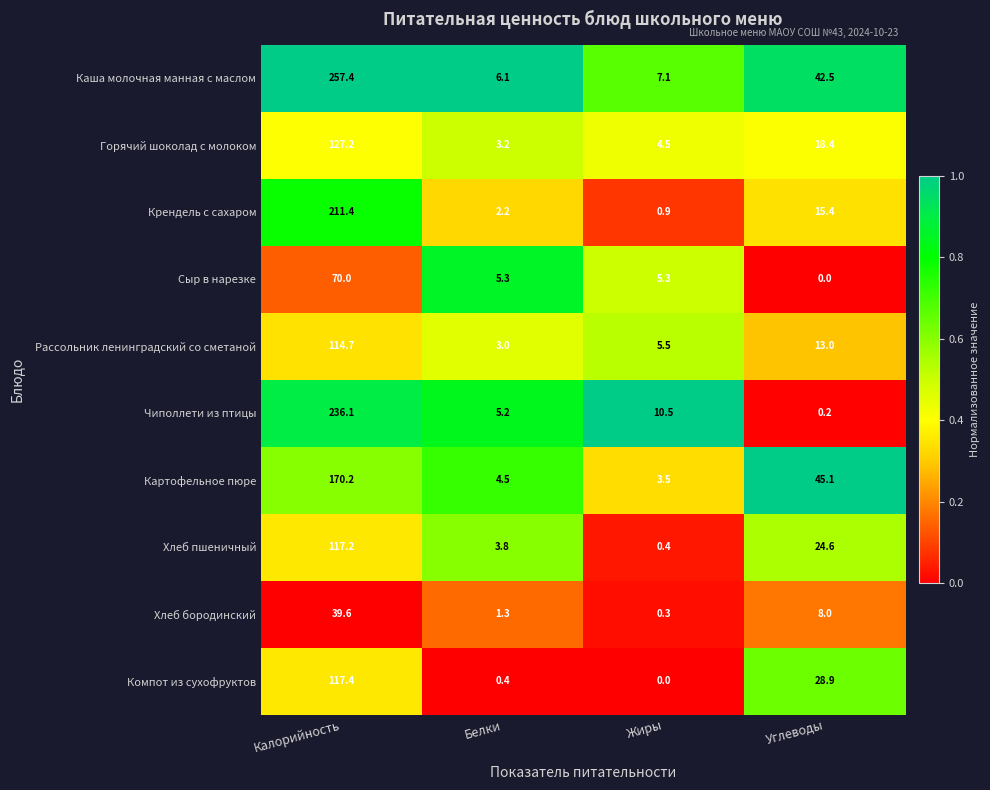

At how many categories does at least one series exceed 0?

4